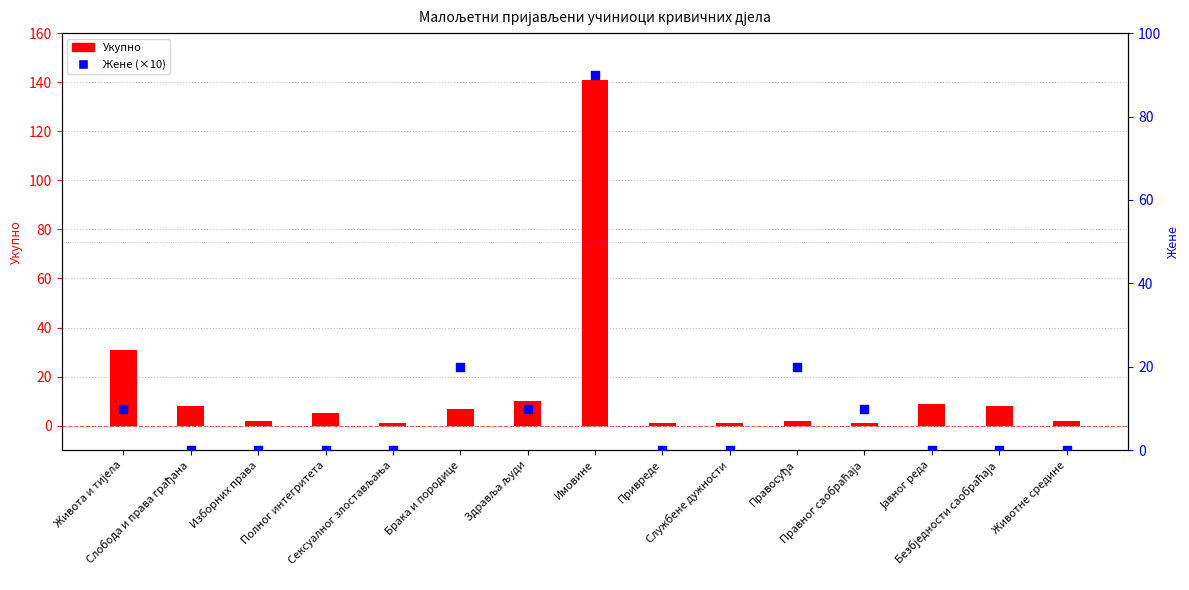

Approximately how many times larger is the value at Здравља људи compared to Имовине?

0.1